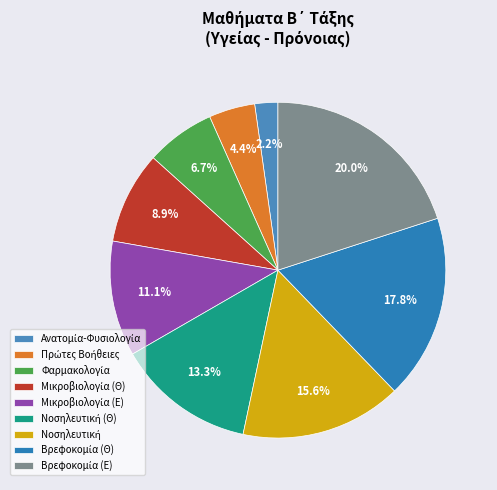

How many slices are in this pie chart?

9